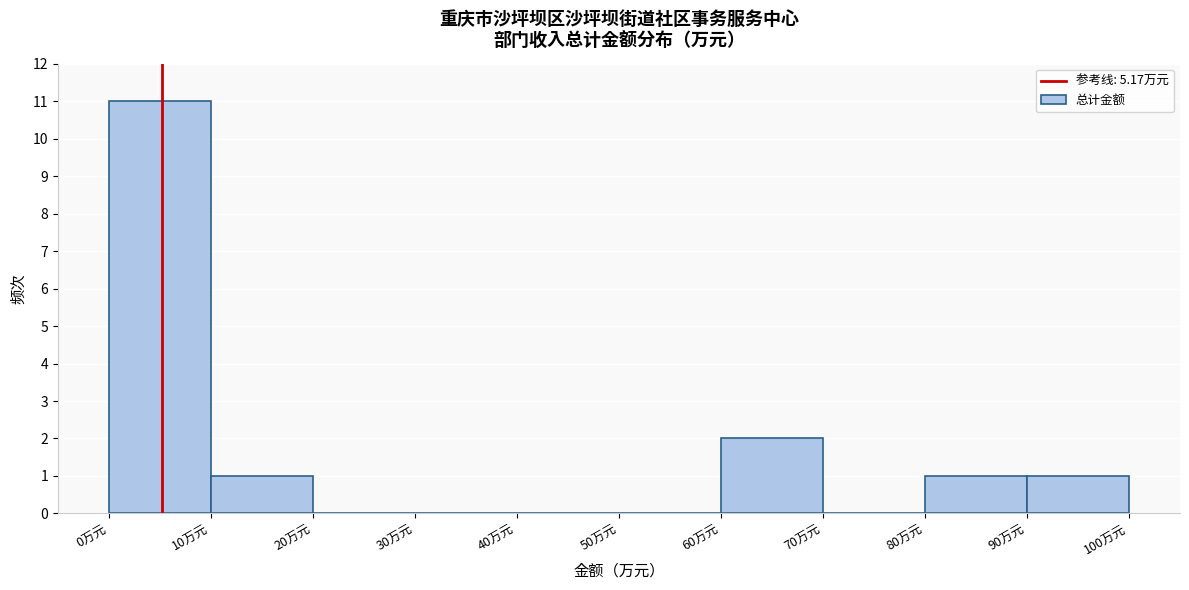

Which range on the x-axis has the tallest bar?

0 to 10